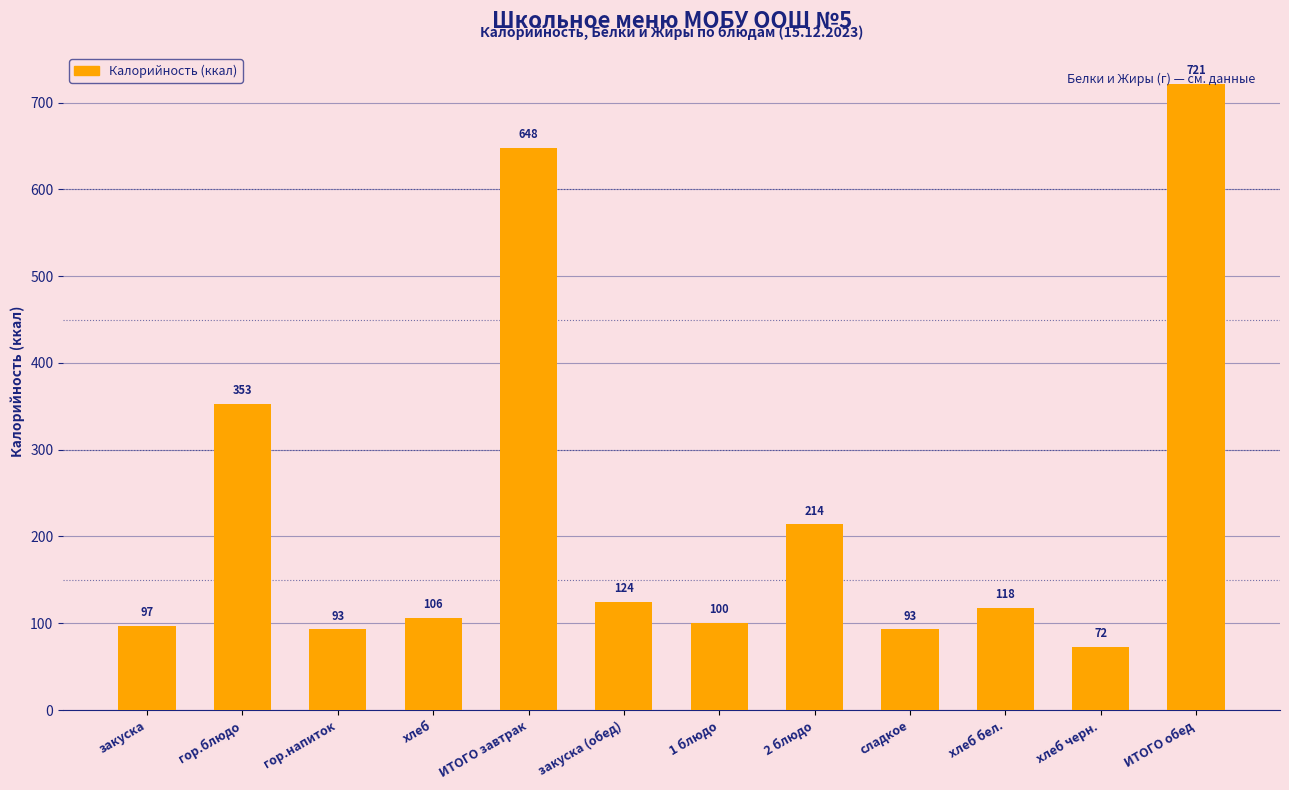

What is the average value?

228.2